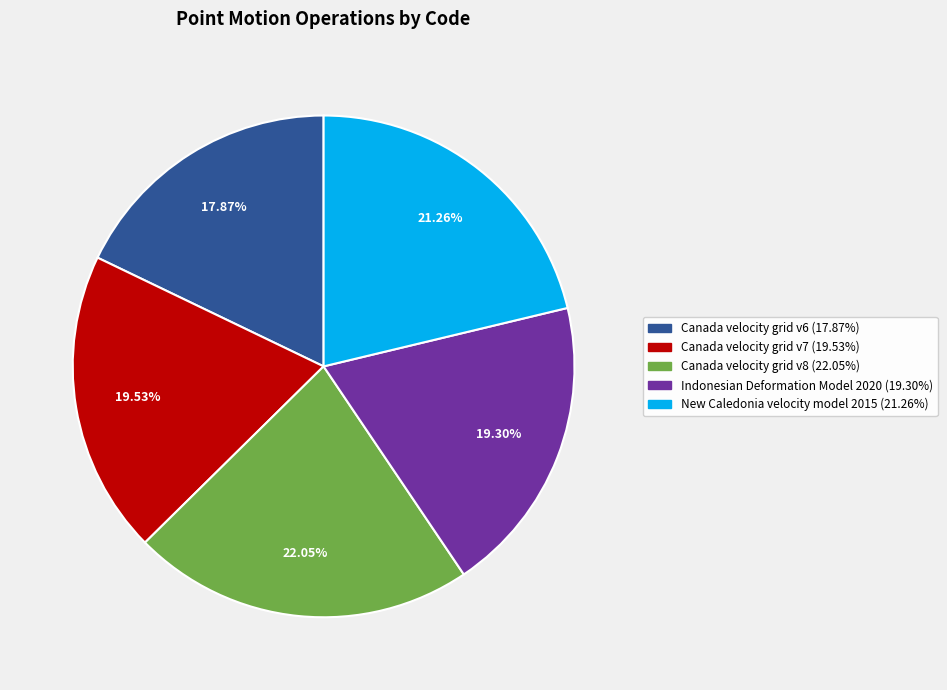

What is the largest slice in the pie chart?

Canada velocity grid v8